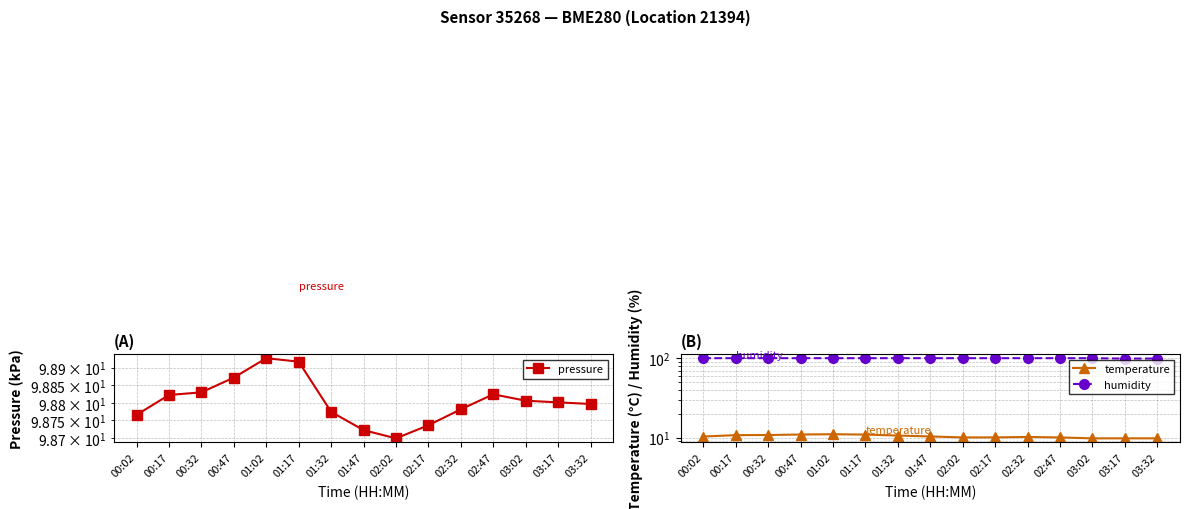

At which category does humidity reach its first local valley?

03:17